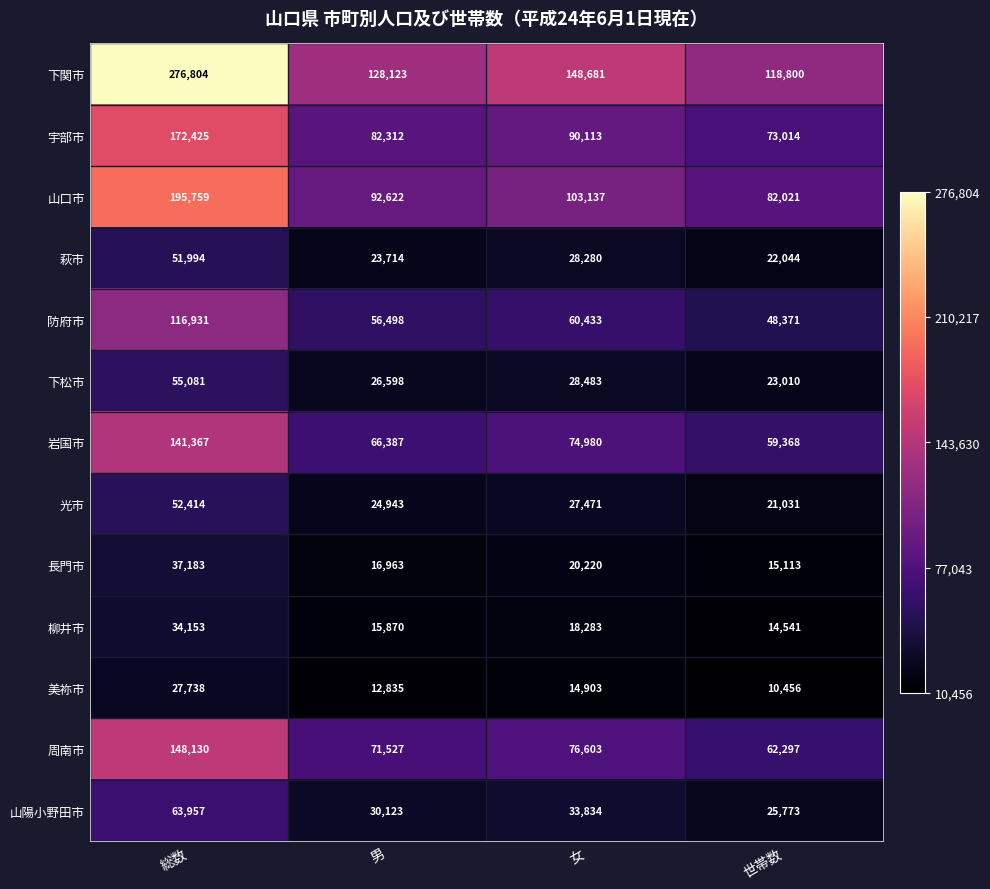

What is the greatest value displayed?

276804